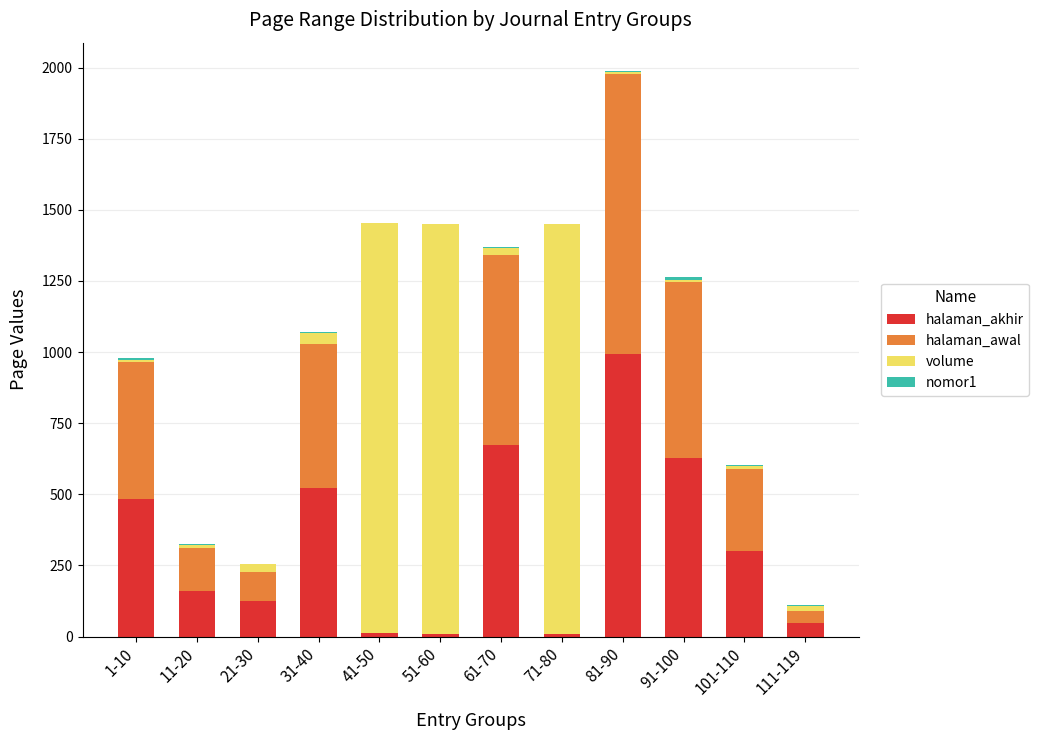

The halaman_akhir series shows 993 at 81-90. True or false?

True